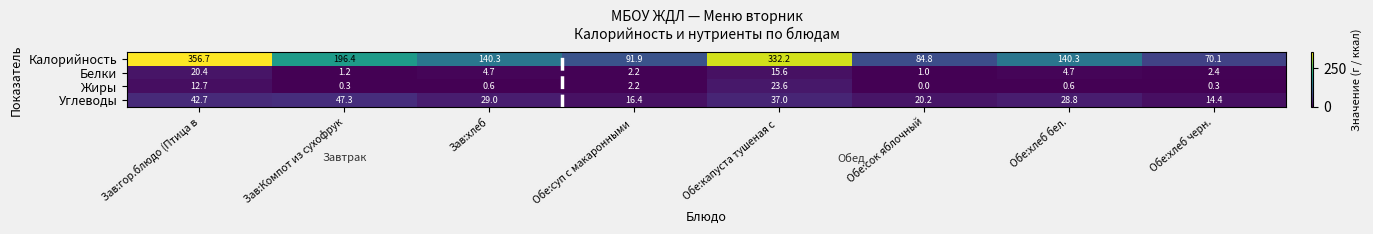

What is the average value of the Жиры series?

5.0